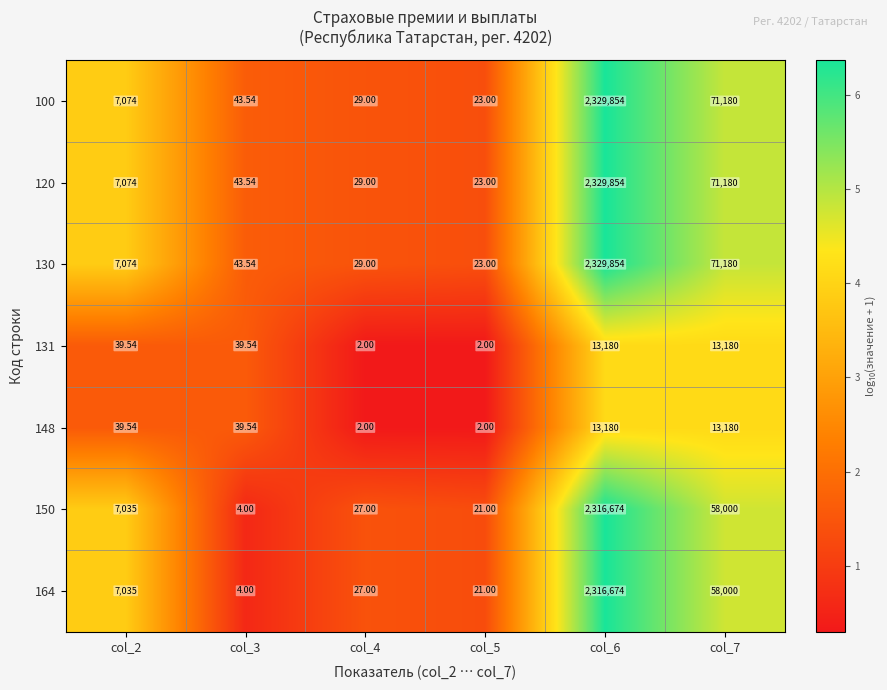

Is the value of 164 at col_2 greater than the value of 120 at col_3?

Yes